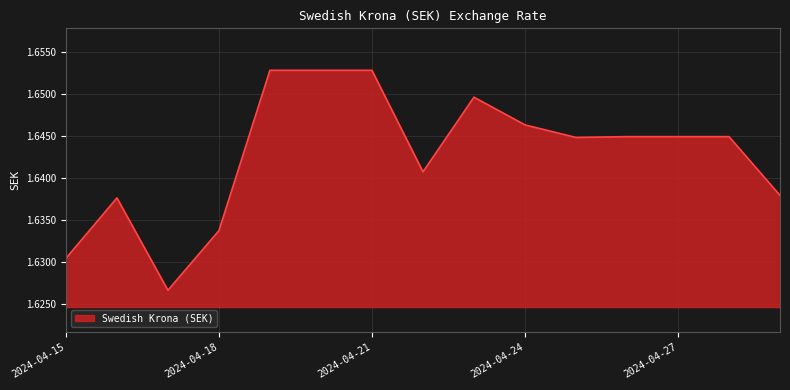

Does the chart display data point markers on the line(s)?

No